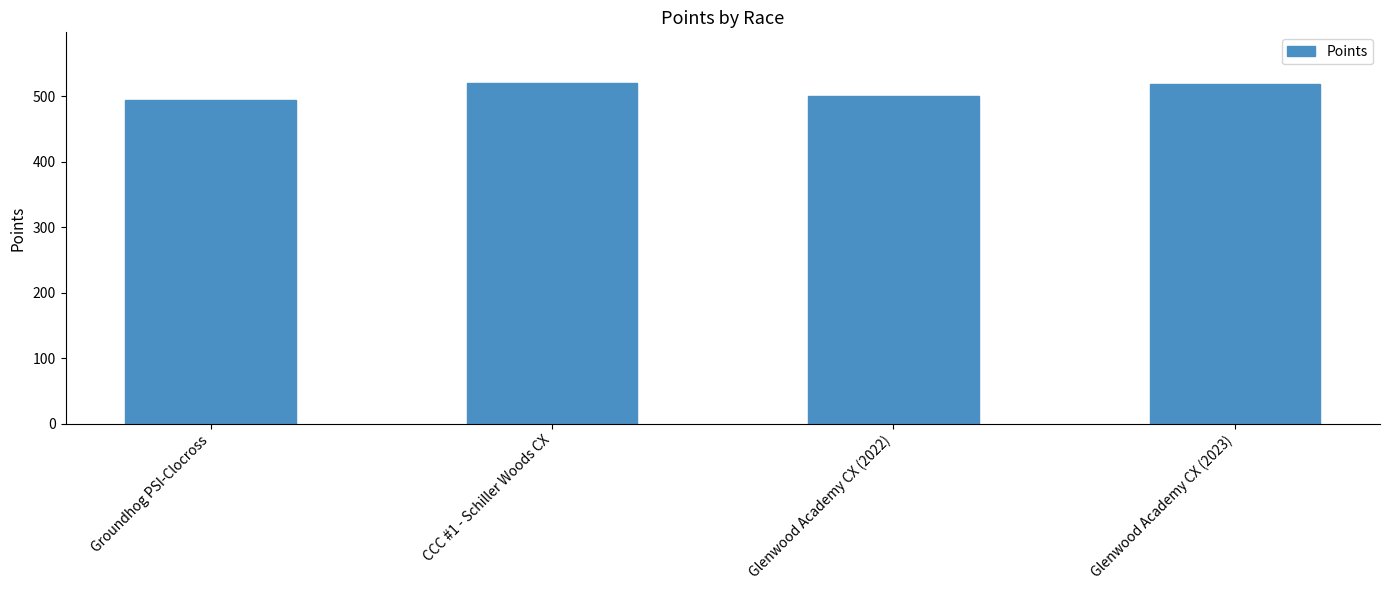

Read the value at Glenwood Academy CX (2022).

499.8